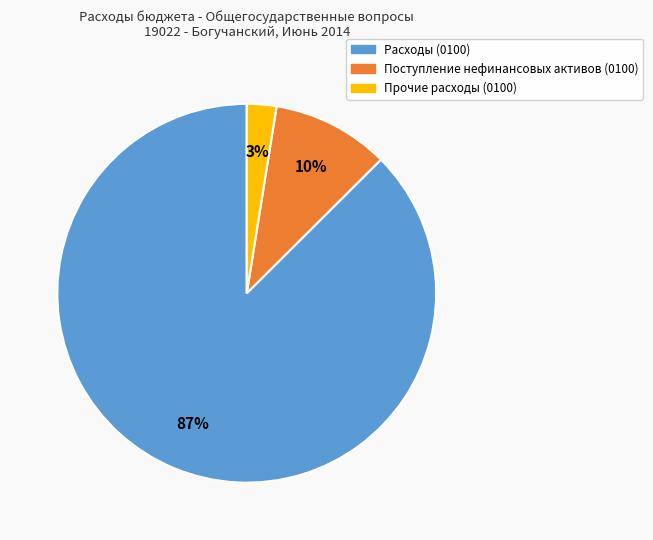

To the nearest percent, what is the average slice percentage?

33%